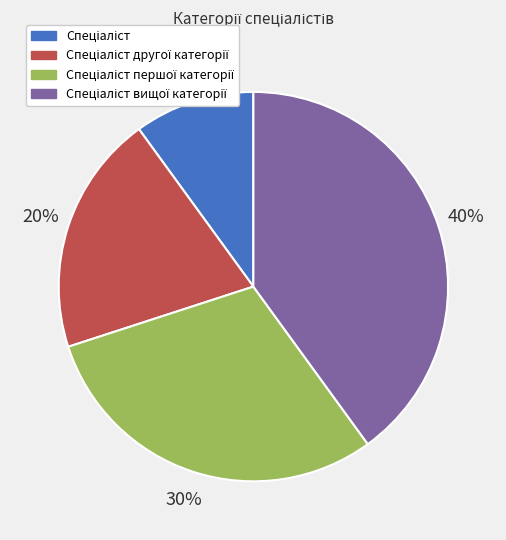

To the nearest percent, what is the difference between the largest and smallest slice percentages?

30%